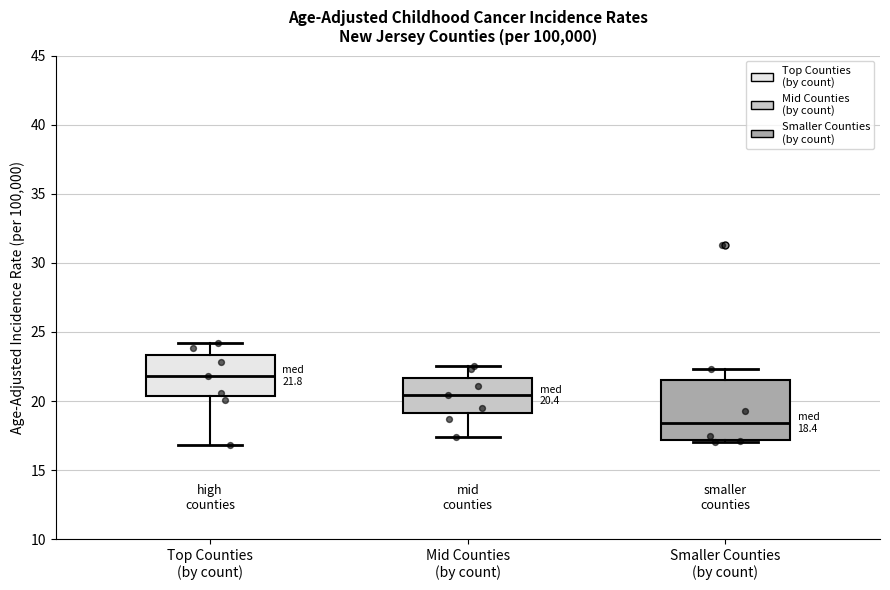

Which box has the lowest median line?

Smaller Counties (by count)